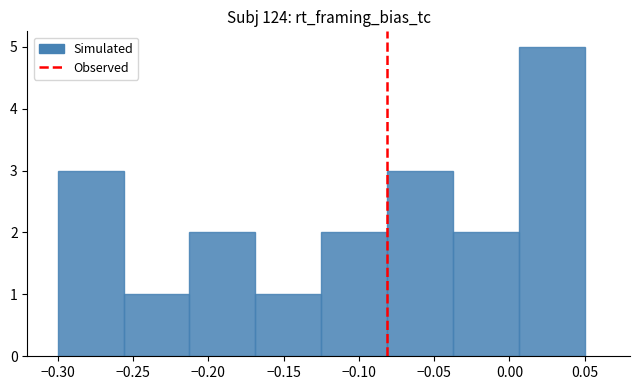

Reading left to right, list every bar in this chart as the range it spans on the x-axis followed by its height. Neither the bar edges nor the heights are printed on the chart, so give them approximately, as read against the axes.

-0.300 to -0.255: 3
-0.255 to -0.210: 1
-0.210 to -0.170: 2
-0.170 to -0.125: 1
-0.125 to -0.080: 2
-0.080 to -0.035: 3
-0.035 to 0.005: 2
0.005 to 0.050: 5